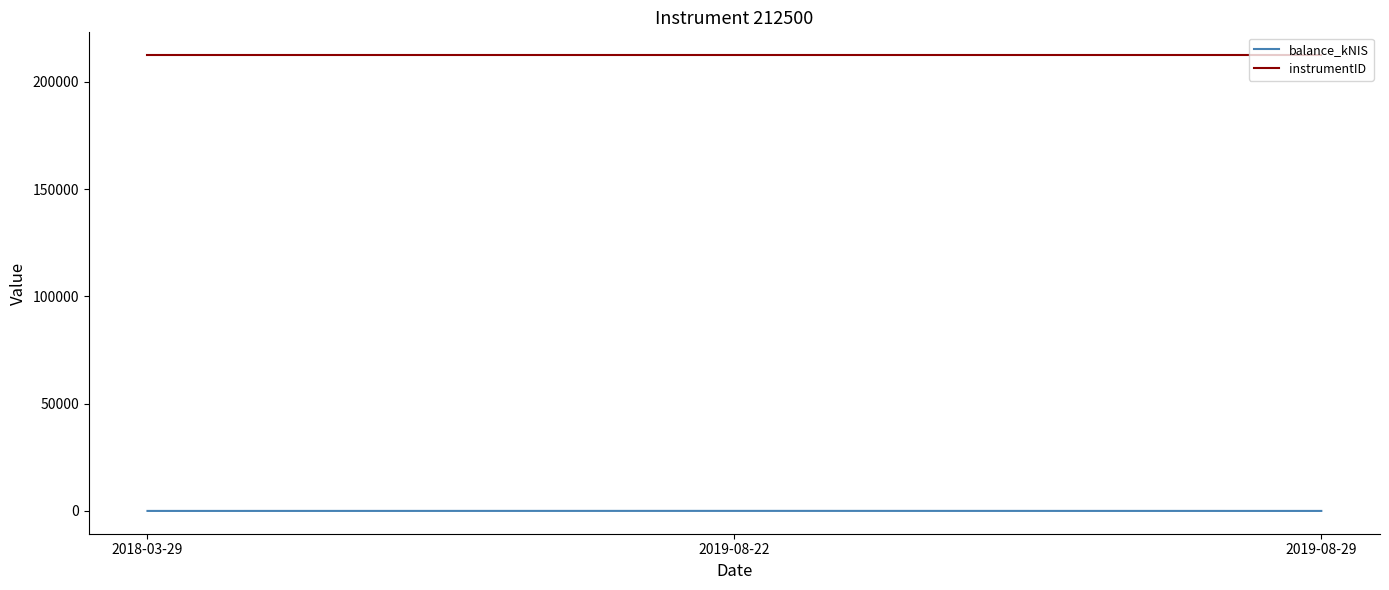

What is the spread (max minus min) of values at 2018-03-29?

212500.0